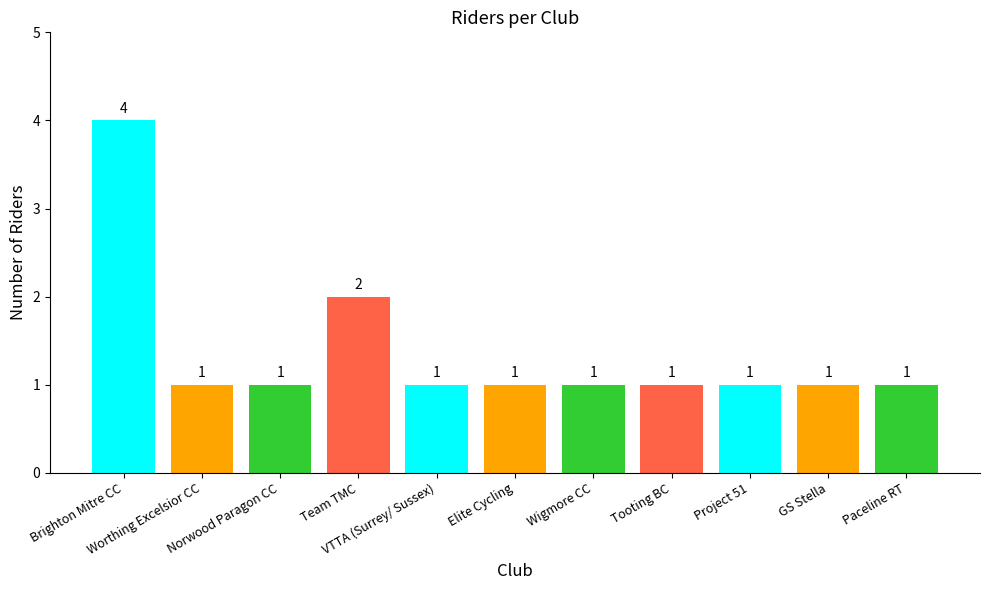

What is the value of the 4th bar from the left?

2